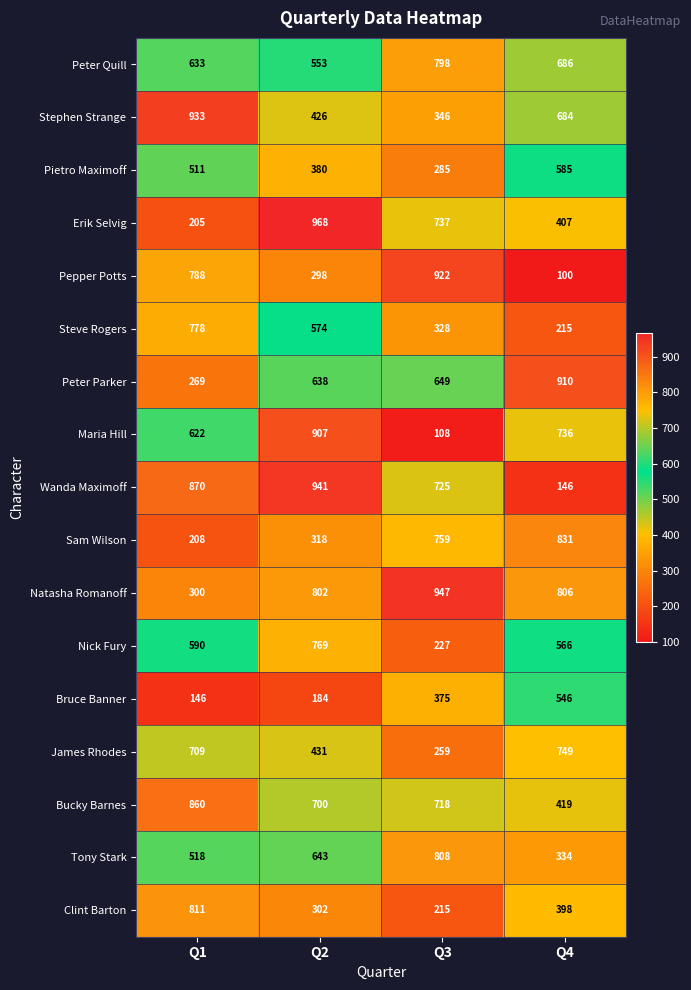

What is the difference between the Maria Hill values at Q4 and Q2?

171